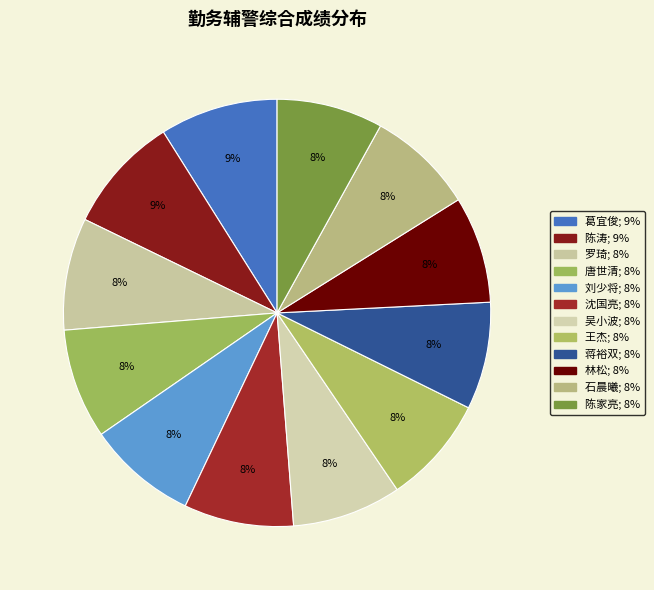

How many segments does this pie chart have?

12